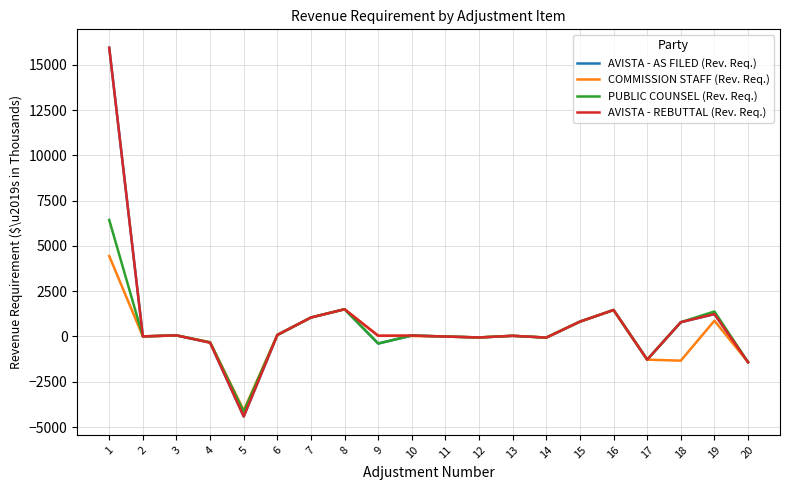

What is the minimum value shown in the chart?

-4417